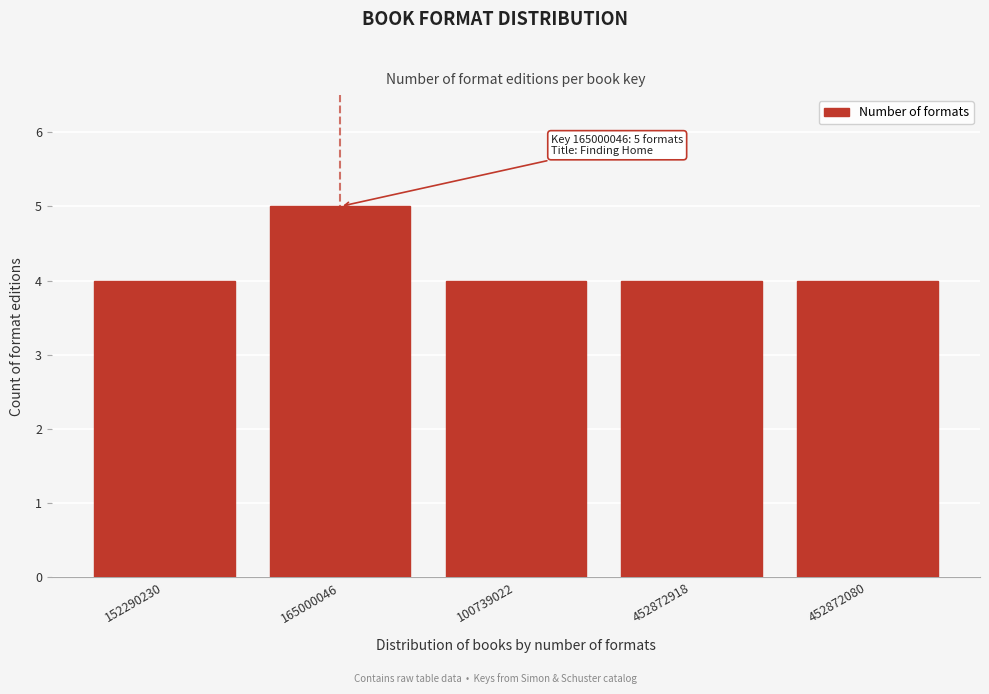

Reading right to left, list all the values displayed in this chart.

452872080=4	452872918=4	100739022=4	165000046=5	152290230=4